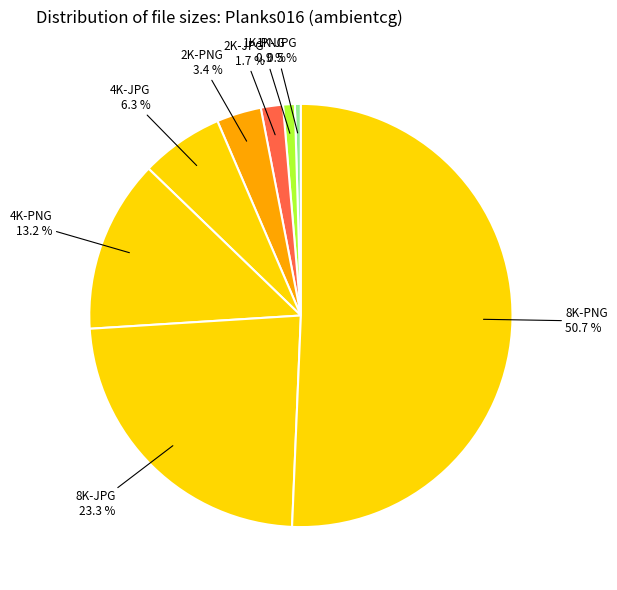

What percentage do 4K-PNG and 2K-JPG together represent?

14.9%